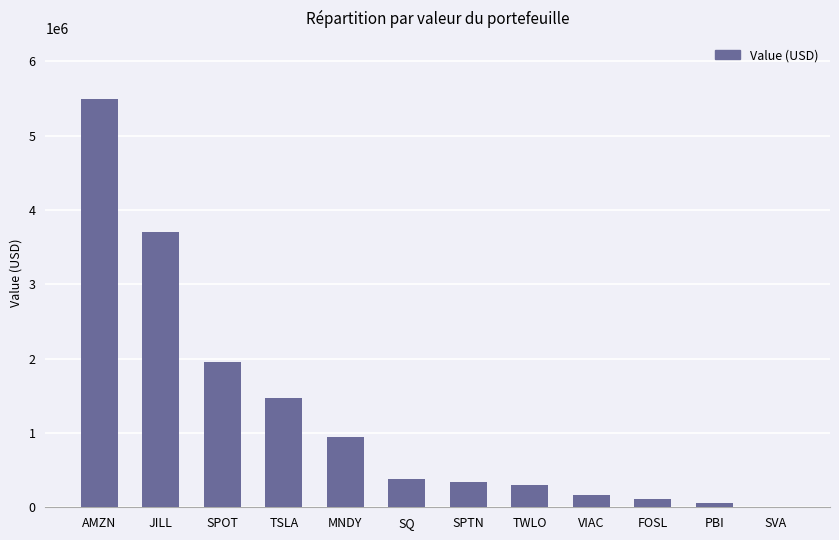

What is the sum of the values at TSLA and SQ?

1861360